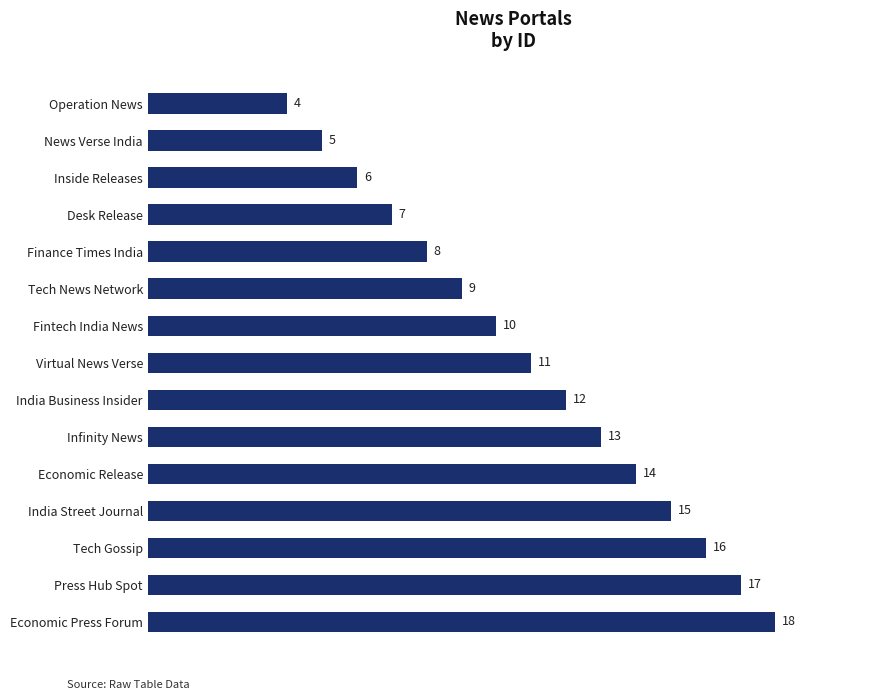

Reading top to bottom, list all the values displayed in this chart.

Operation News=4	News Verse India=5	Inside Releases=6	Desk Release=7	Finance Times India=8	Tech News Network=9	Fintech India News=10	Virtual News Verse=11	India Business Insider=12	Infinity News=13	Economic Release=14	India Street Journal=15	Tech Gossip=16	Press Hub Spot=17	Economic Press Forum=18